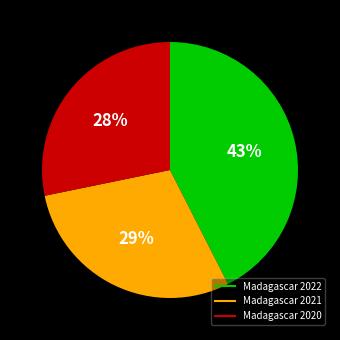

Which category has the biggest portion of the pie?

Madagascar 2022